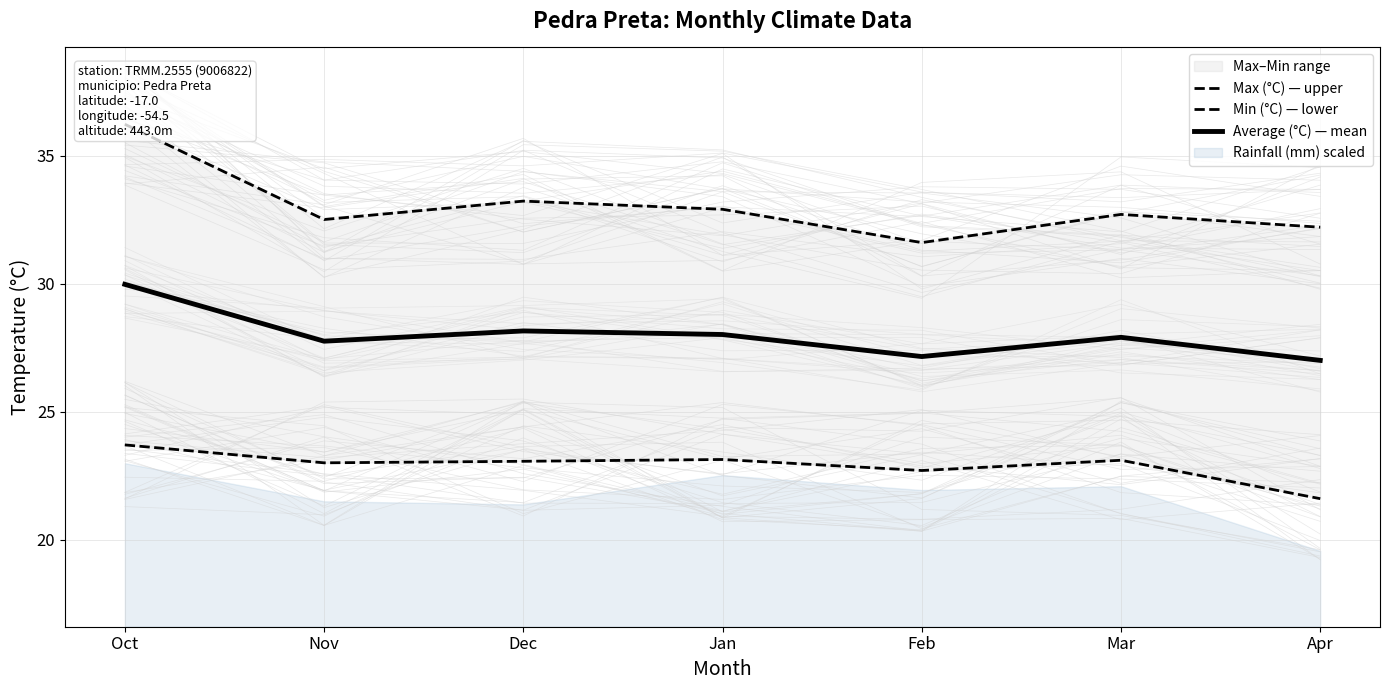

True or false: Max (°C) — upper has a value of 36.2 at Oct.

True